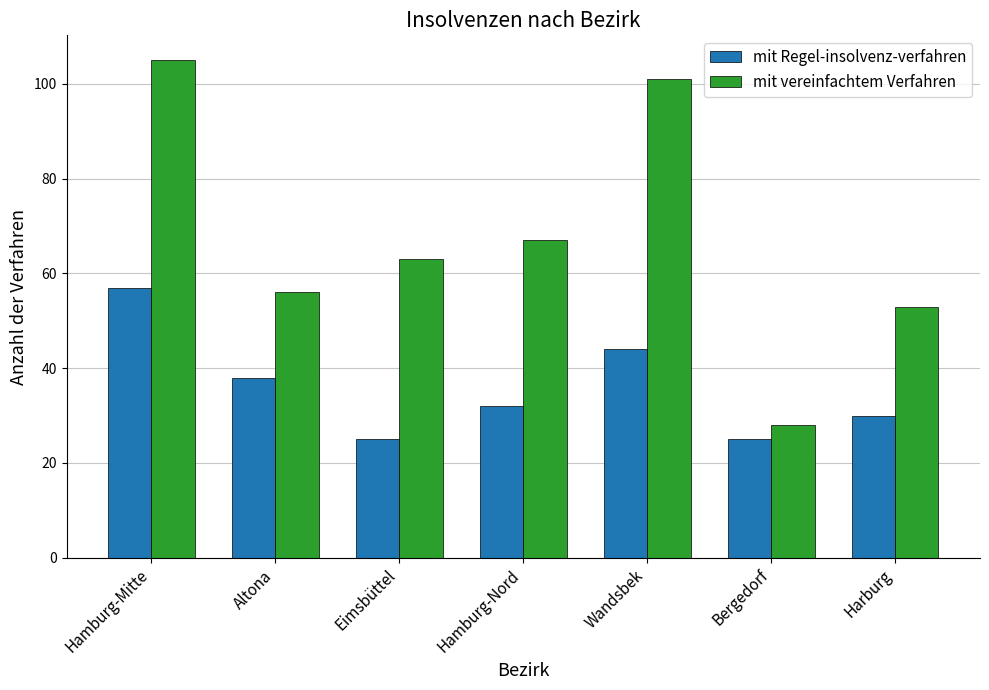

What position from the right is Hamburg-Nord?

4